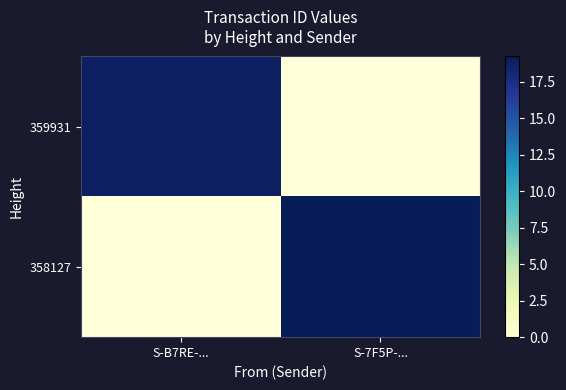

List the series in order of their peak value, highest first.

358127, 359931